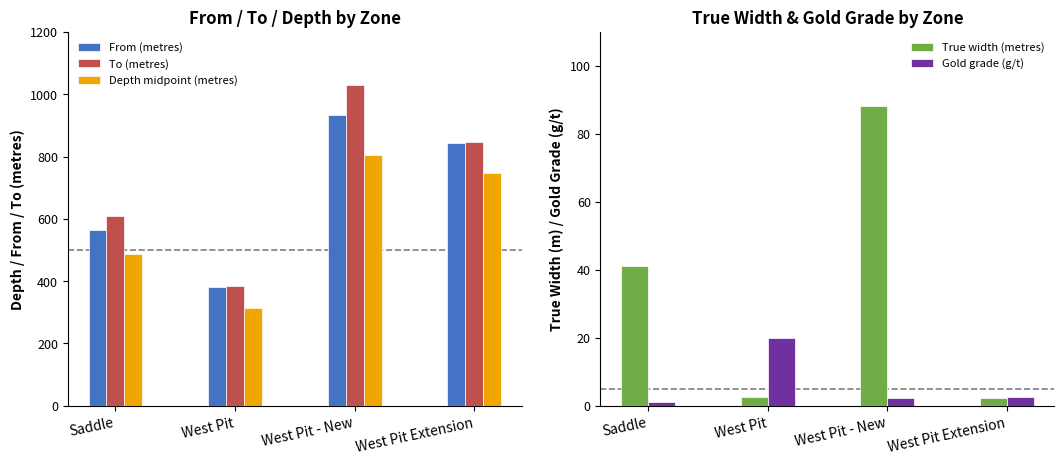

Count the number of categories in the chart.

4